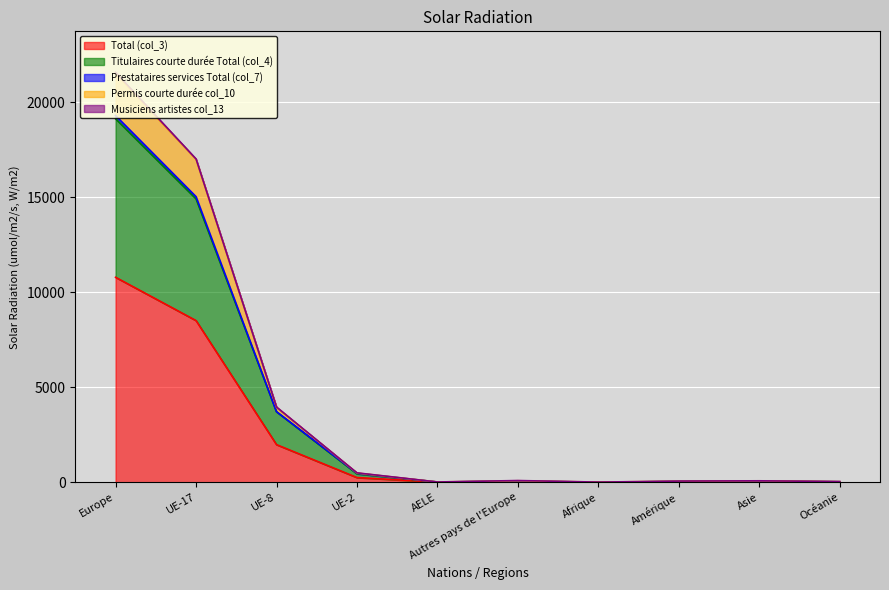

How many categories are shown in the chart?

10